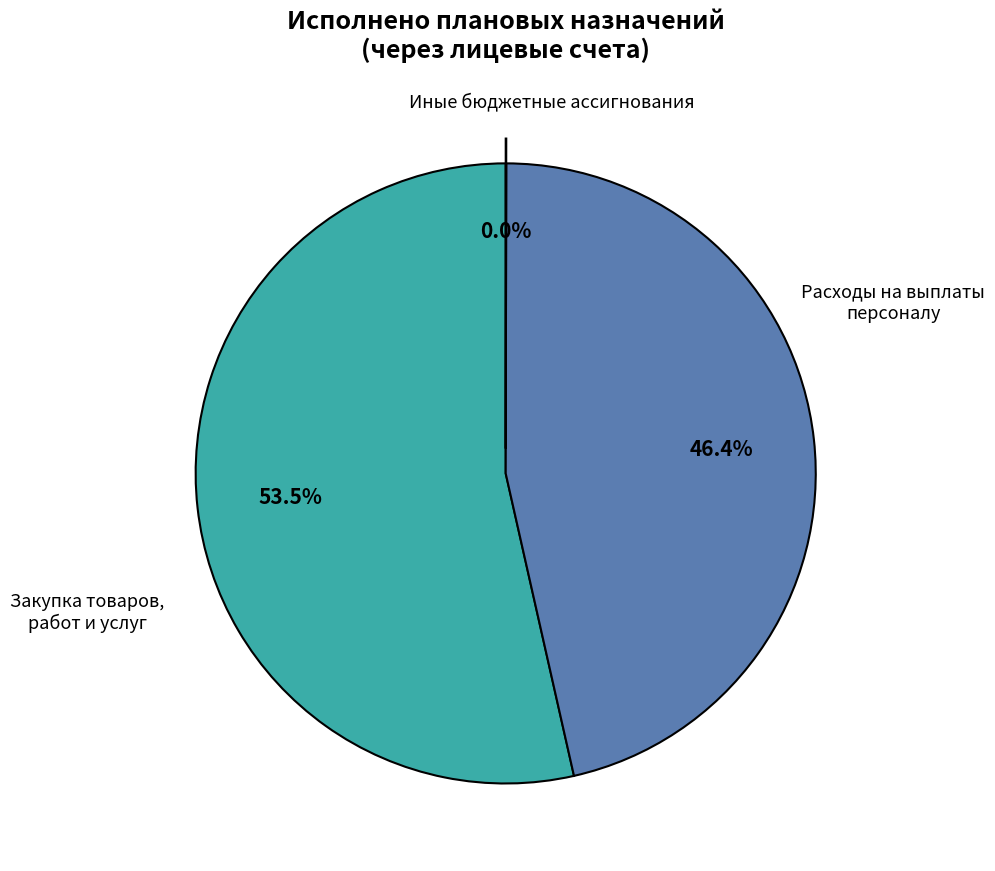

Is there any slice that represents more than half of the pie?

Yes